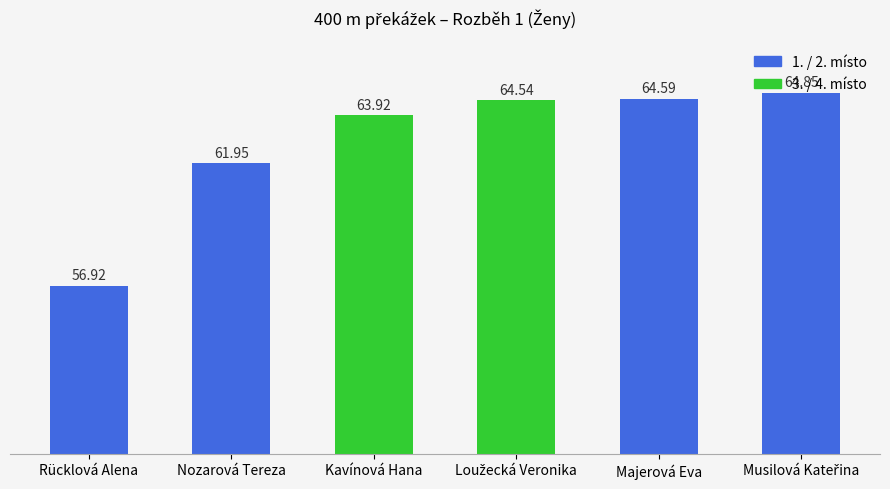

What is the change in value from Rücklová Alena to Kavínová Hana?

+7.0